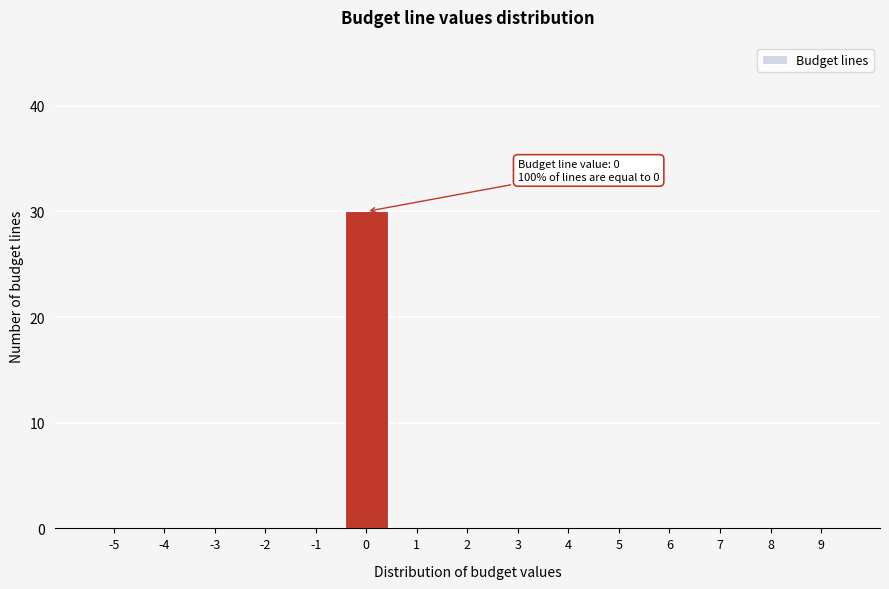

Reading left to right, what are all the values shown in this chart?

-5=0	-4=0	-3=0	-2=0	-1=0	0=30	1=0	2=0	3=0	4=0	5=0	6=0	7=0	8=0	9=0